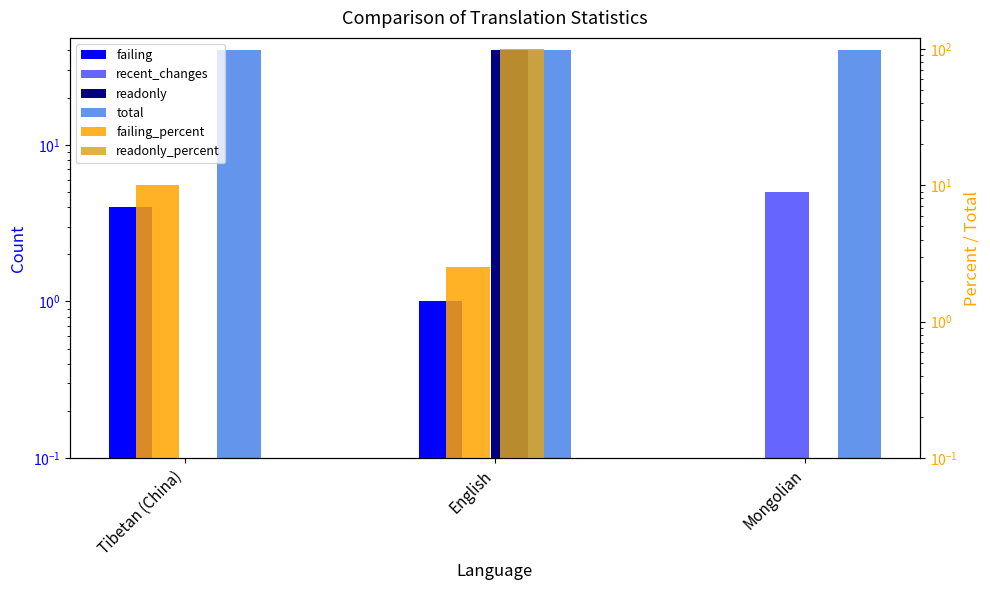

What is the label of the 1st bar from the right?

Mongolian